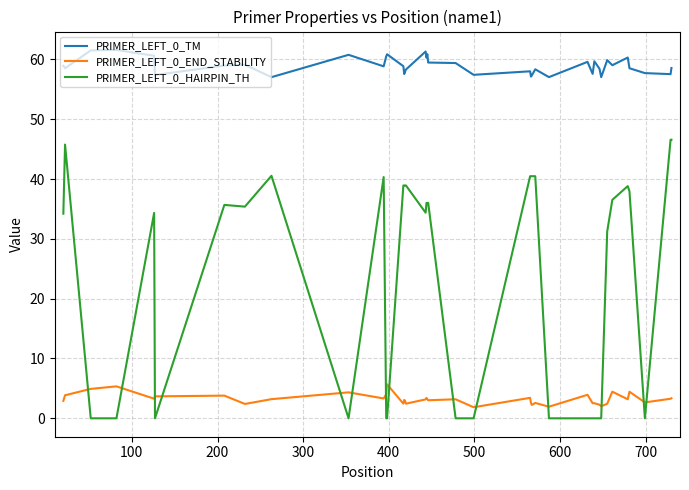

List the series in order of their peak value, lowest first.

PRIMER_LEFT_0_END_STABILITY, PRIMER_LEFT_0_HAIRPIN_TH, PRIMER_LEFT_0_TM